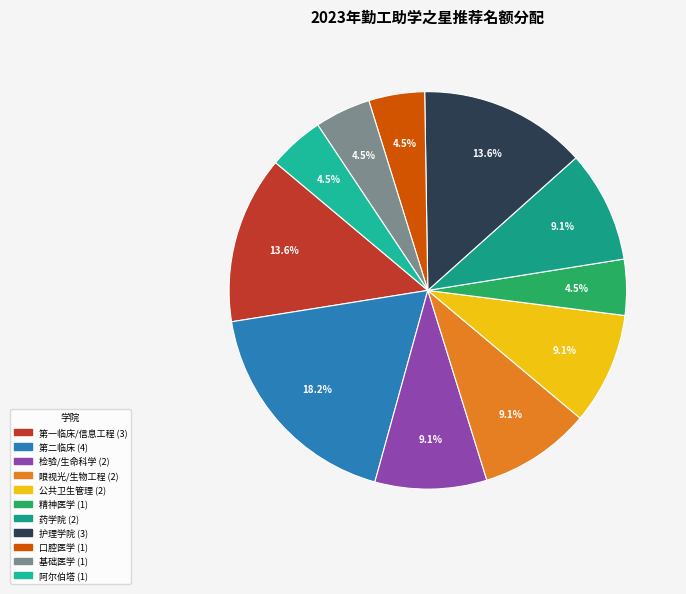

Which slice is the largest?

第二临床医学院